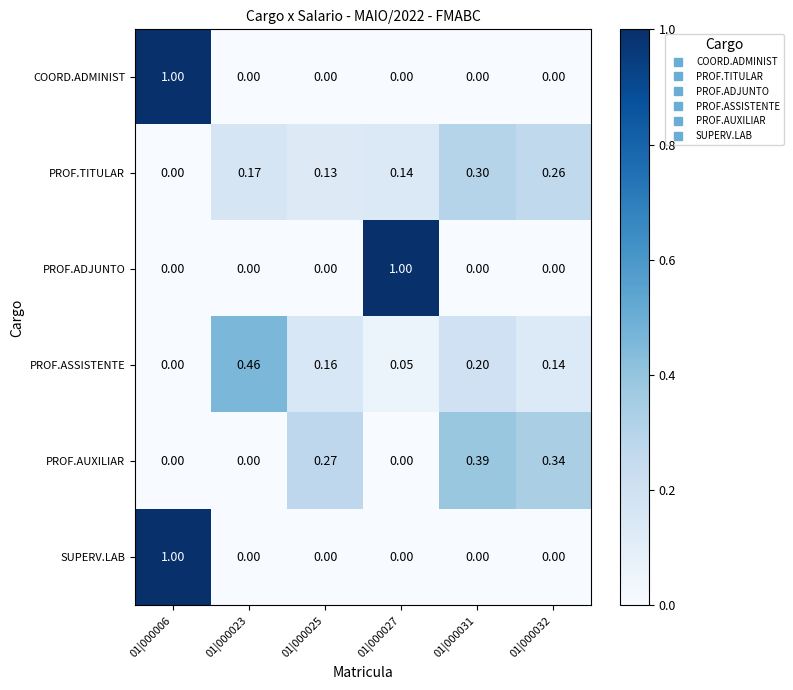

Which series has the largest total across all categories?

PROF.ASSISTENTE